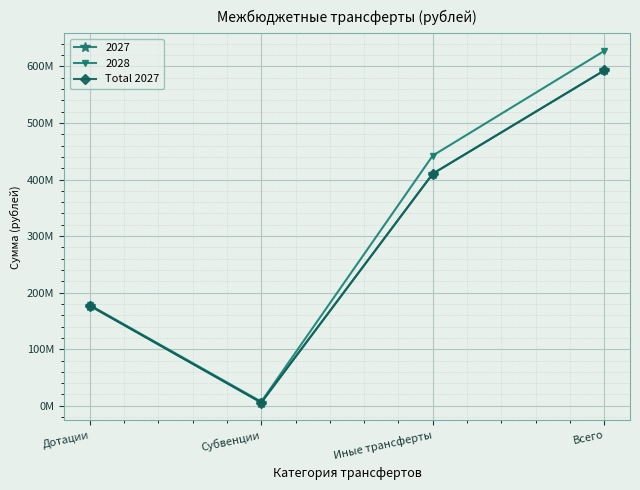

Does the chart have visible grid lines?

Yes